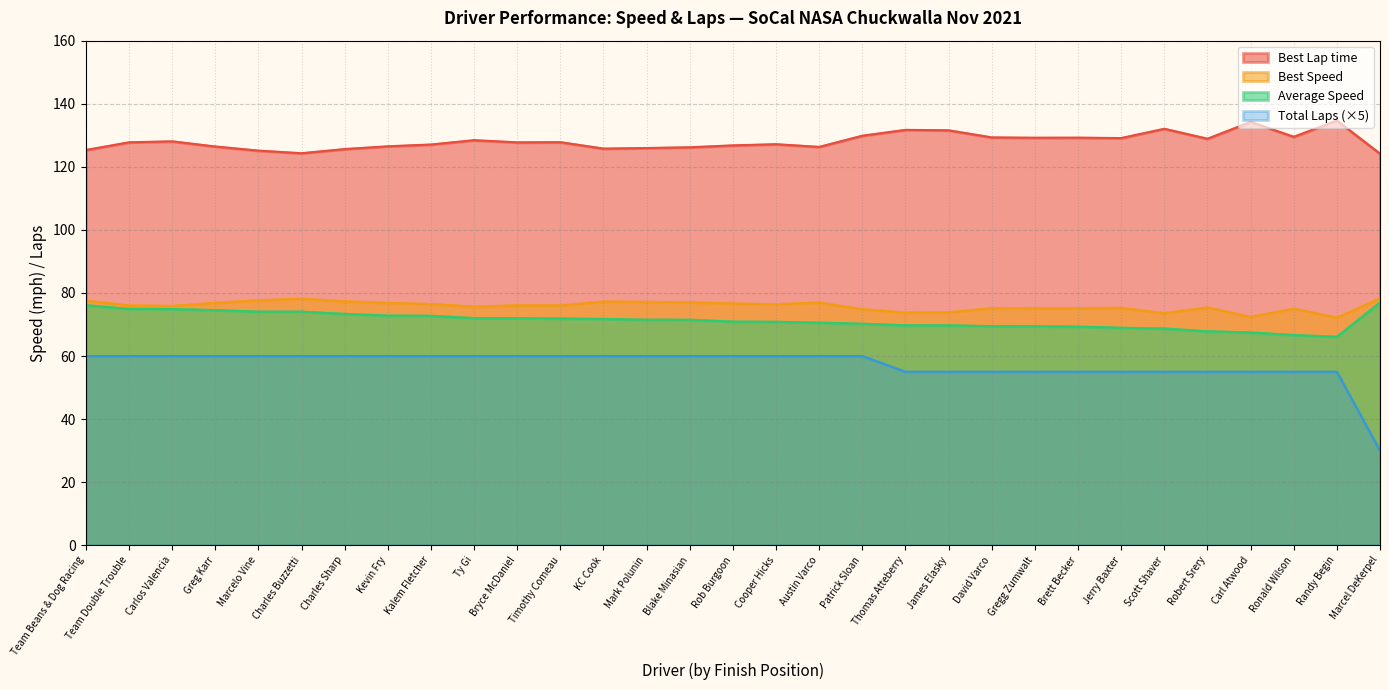

Which has a higher value, Randy Begin or James Elasky?

Randy Begin